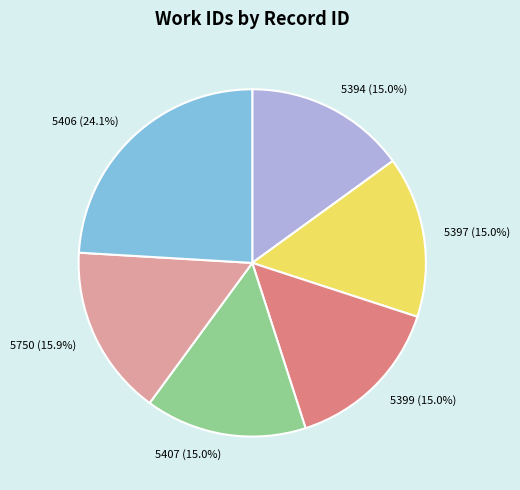

To the nearest percent, what percentage of the pie is 5397?

15%